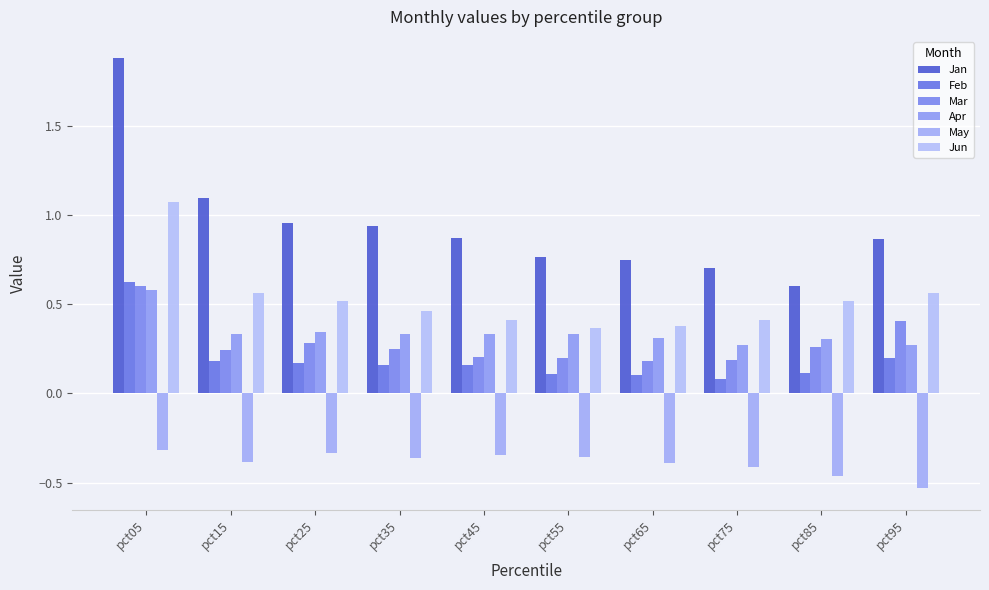

How many bars are there in total?

60